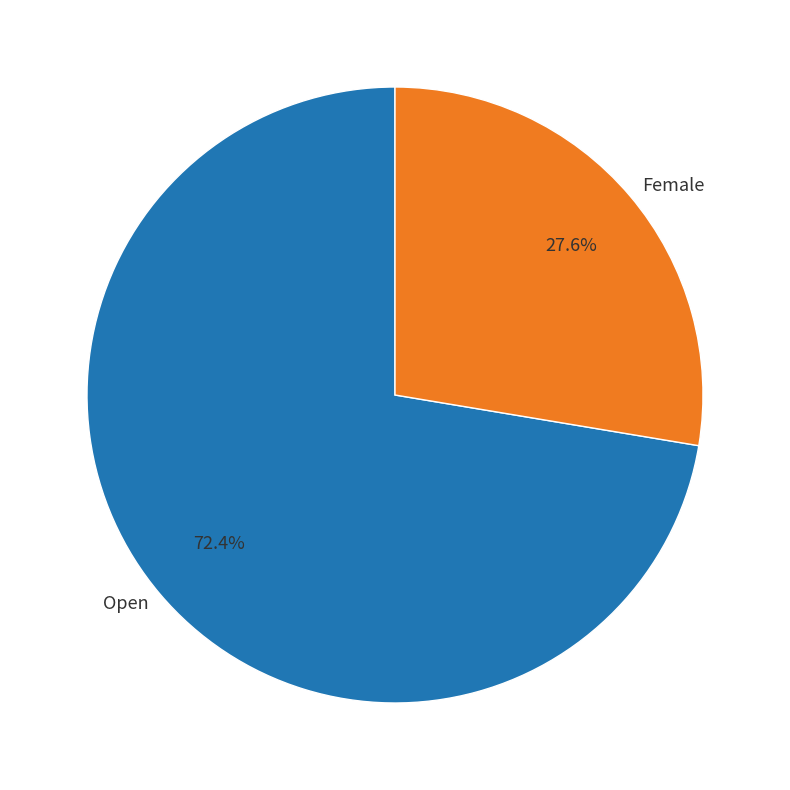

Is it true that Open is 59% of the pie?

False